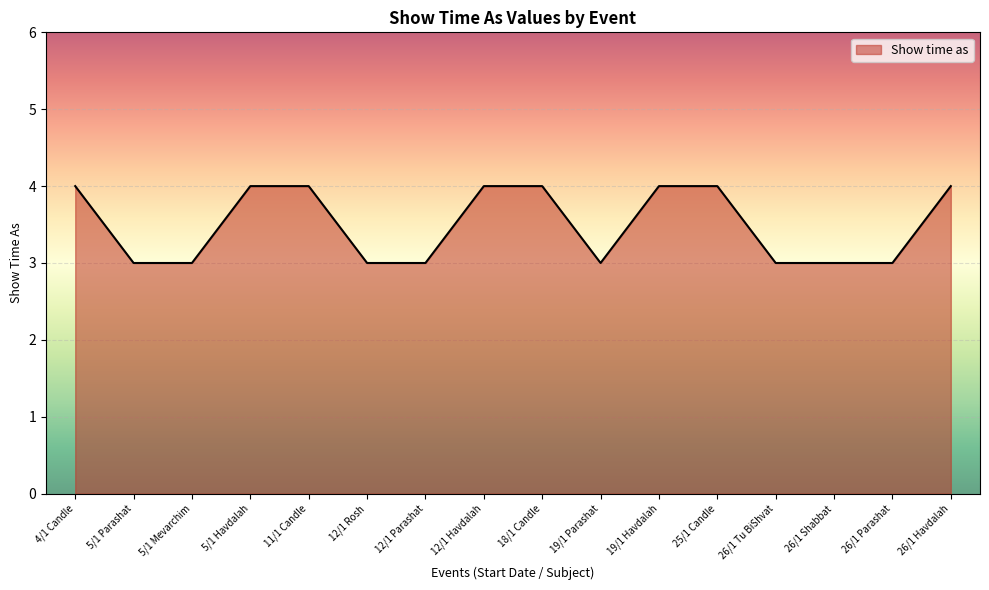

How many lines are shown in the chart?

1